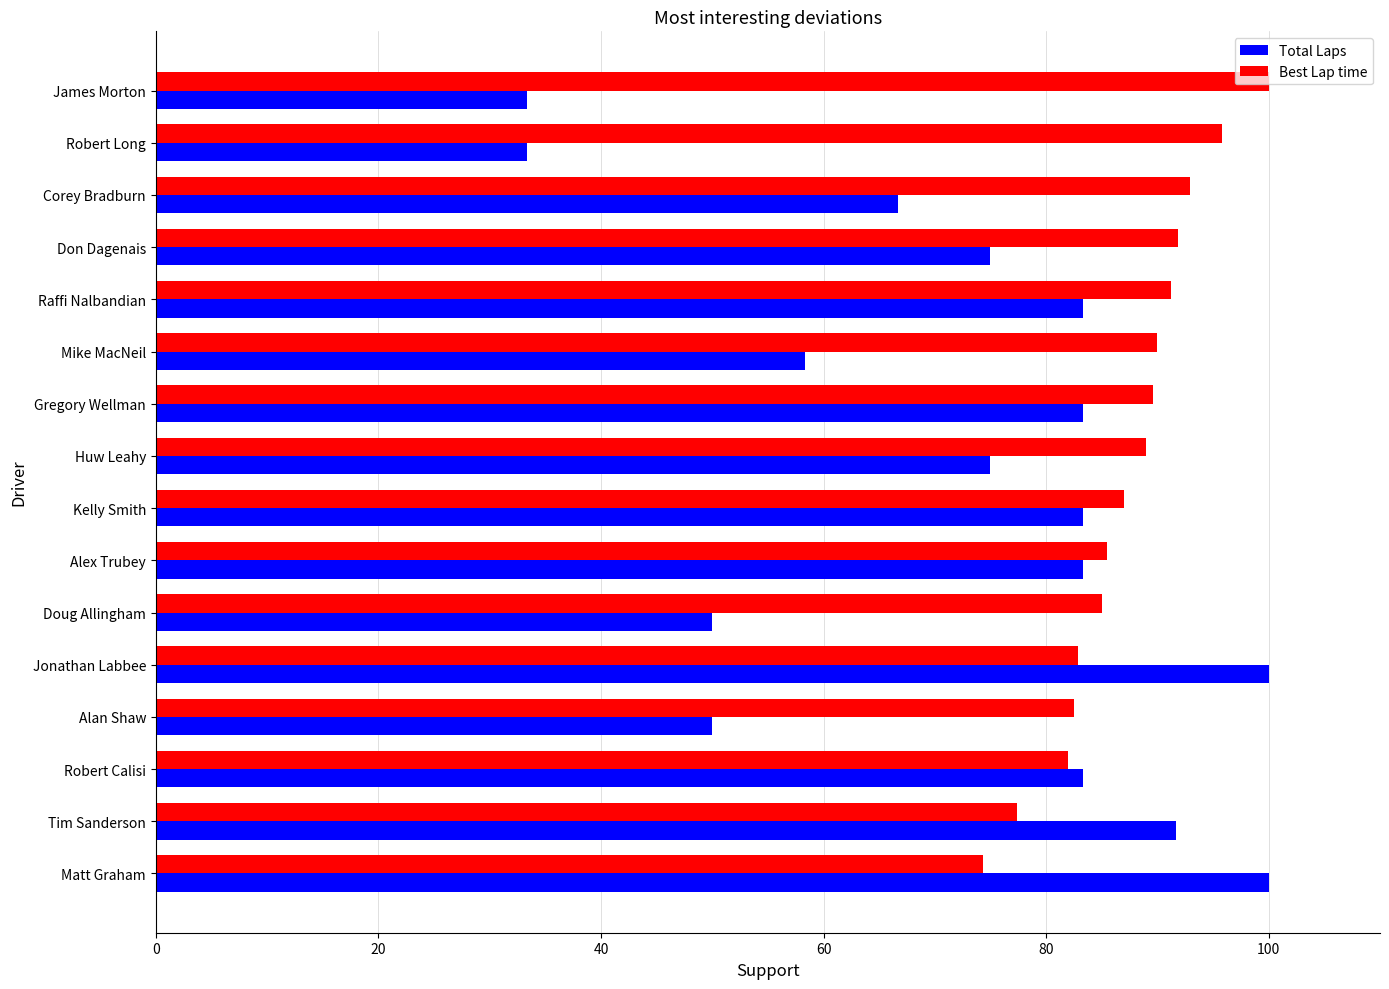

What is the spread (max minus min) of values at Jonathan Labbee?

17.1